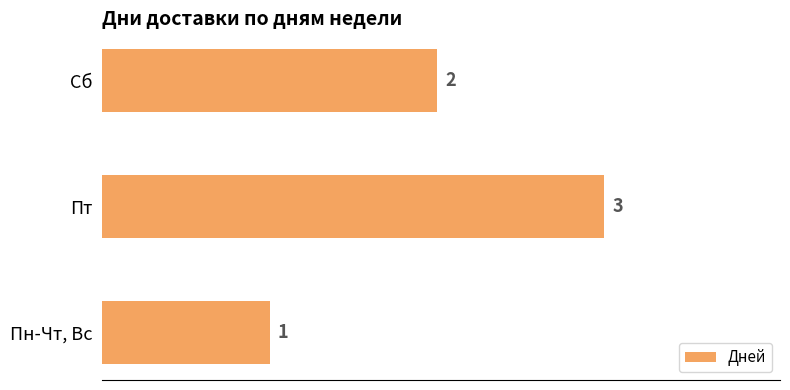

How many distinct data groups are displayed?

1